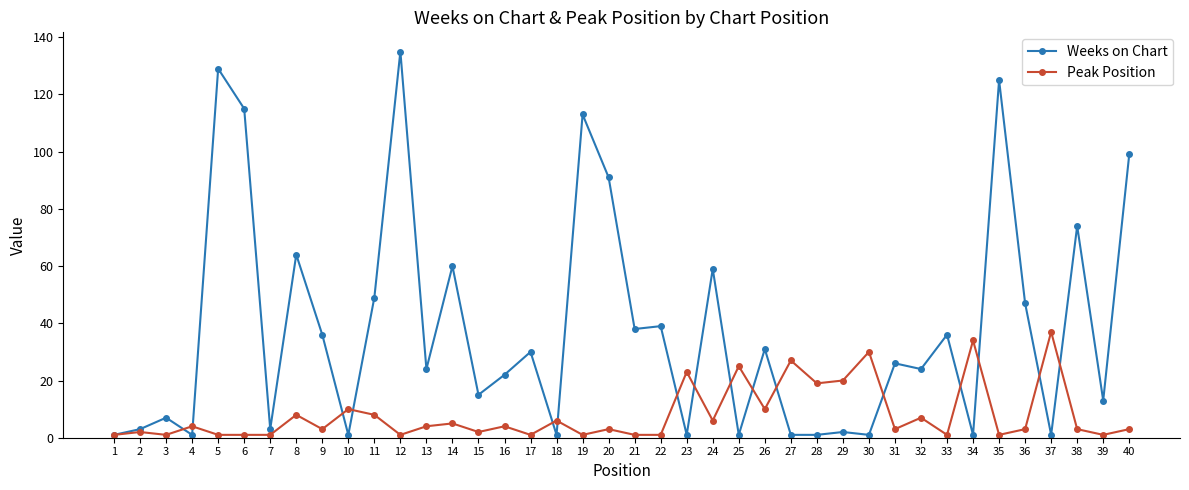

Reading left to right, list all the values displayed in this chart.

Weeks on Chart: 1	3	7	1	129	115	3	64	36	1	49	135	24	60	15	22	30	1	113	91	38	39	1	59	1	31	1	1	2	1	26	24	36	1	125	47	1	74	13	99
Peak Position: 1	2	1	4	1	1	1	8	3	10	8	1	4	5	2	4	1	6	1	3	1	1	23	6	25	10	27	19	20	30	3	7	1	34	1	3	37	3	1	3